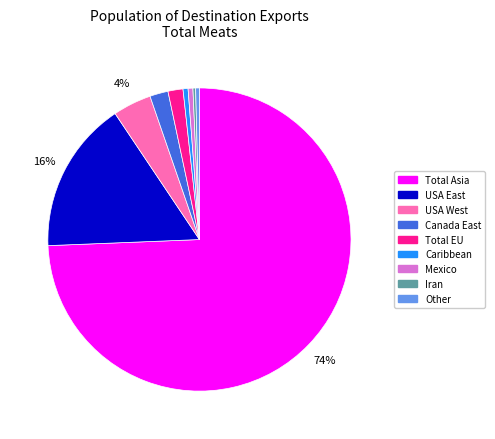

To the nearest percent, what is the difference between the largest and smallest slice percentages?

74%